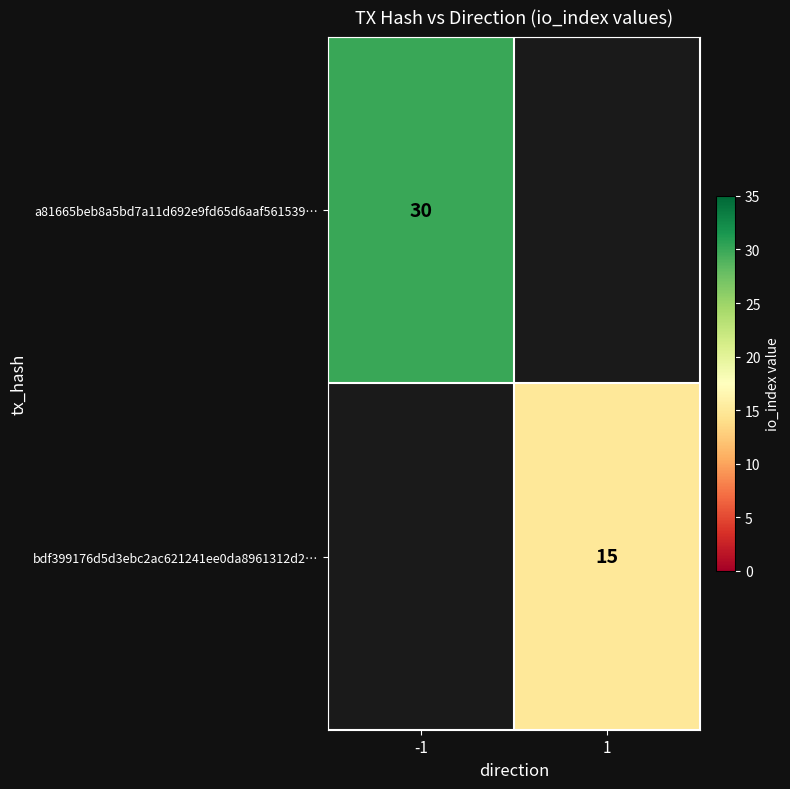

True or false: a81665beb8a5bd7a11d692e9fd65d6aaf561539… has a value of 7 at -1.

False